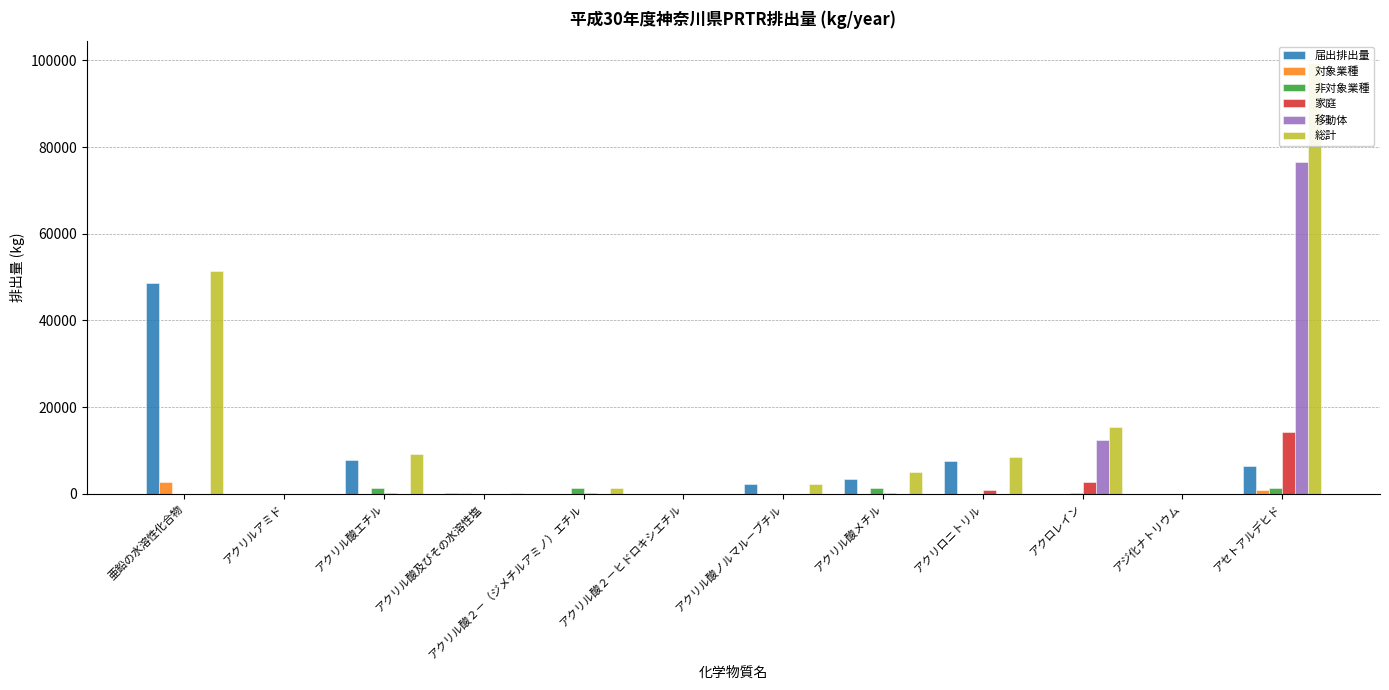

What is the difference between the maximum and minimum values in the 対象業種 series?

2643